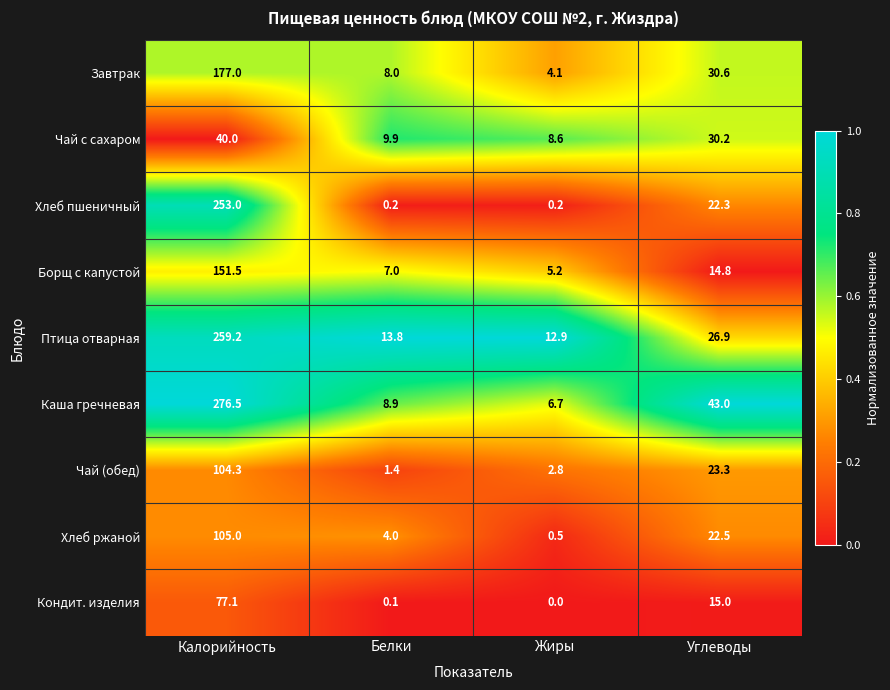

What is the spread (max minus min) of values at Жиры?

12.9